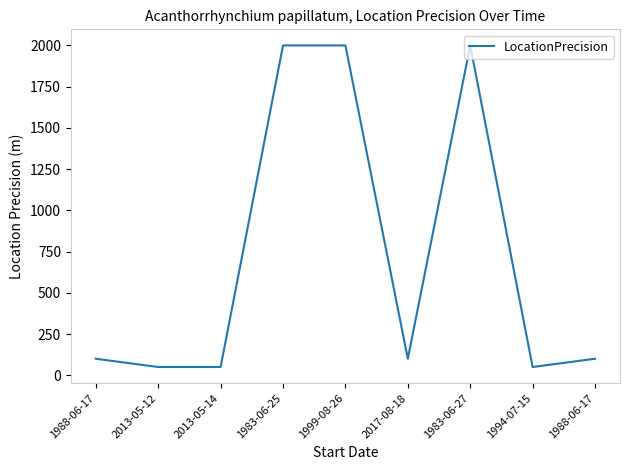

Rank the categories by value from lowest to highest.

2013-05-12, 2013-05-14, 1994-07-15, 1988-06-17, 2017-08-18, 1988-06-17, 1983-06-25, 1999-08-26, 1983-06-27